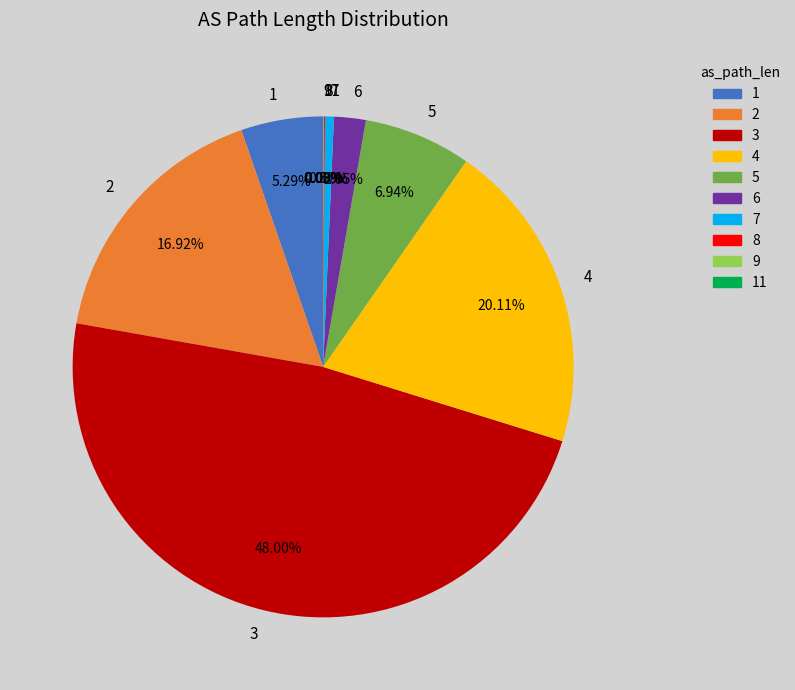

Do 1 and 4 together represent more than half of the pie?

No